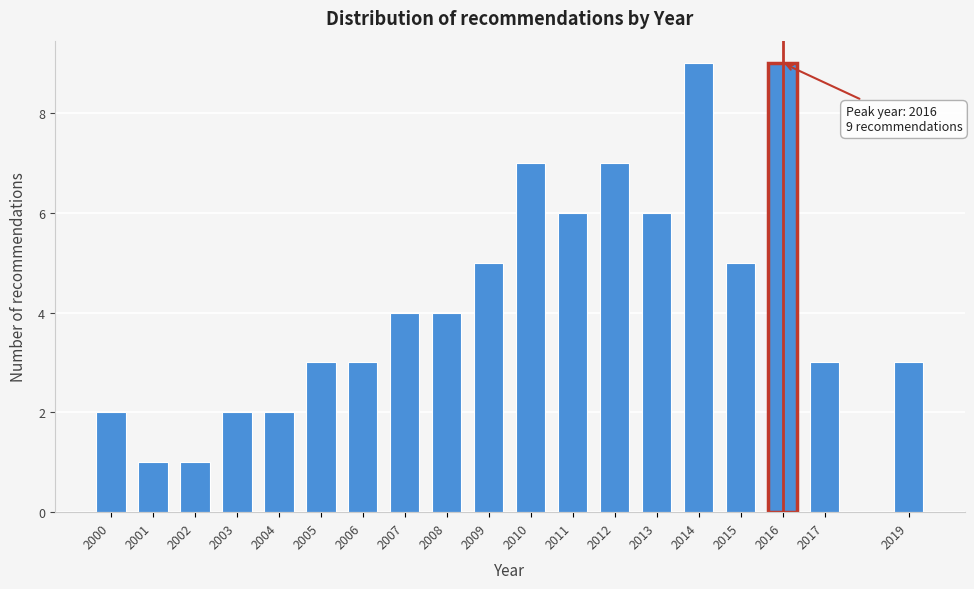

Reading left to right, list all the values displayed in this chart.

2	1	1	2	2	3	3	4	4	5	7	6	7	6	9	5	9	3	3